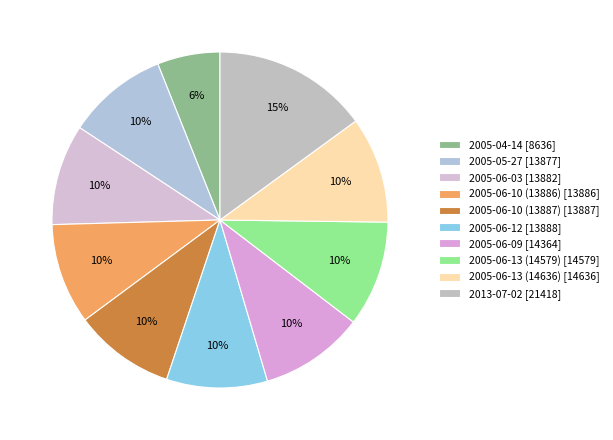

What is the largest slice in the pie chart?

2013-07-02